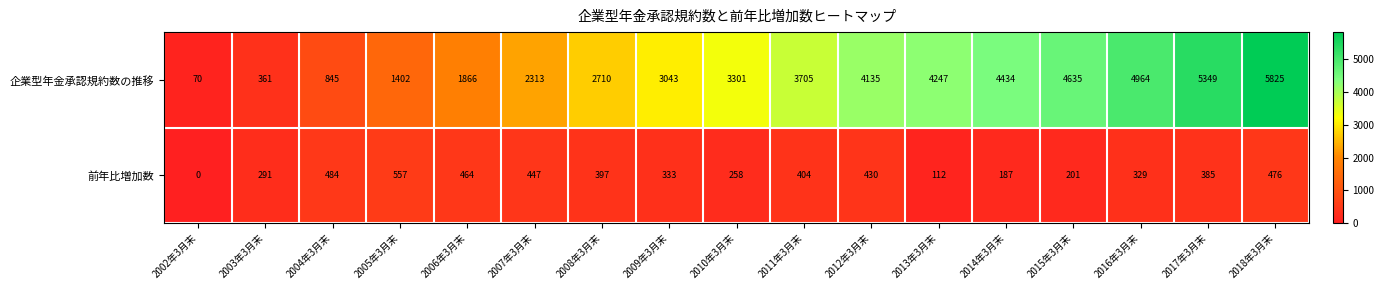

Is the value of 企業型年金承認規約数の推移 at 2013年3月末 greater than the value of 前年比増加数 at 2004年3月末?

Yes